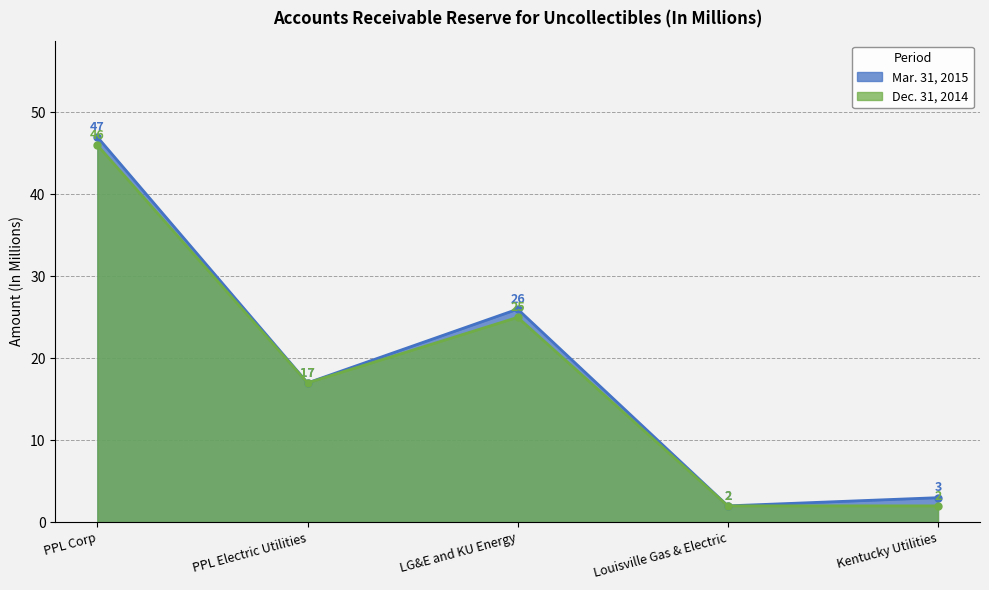

What is the value of the Mar. 31, 2015 point at the 3rd from the left?

26